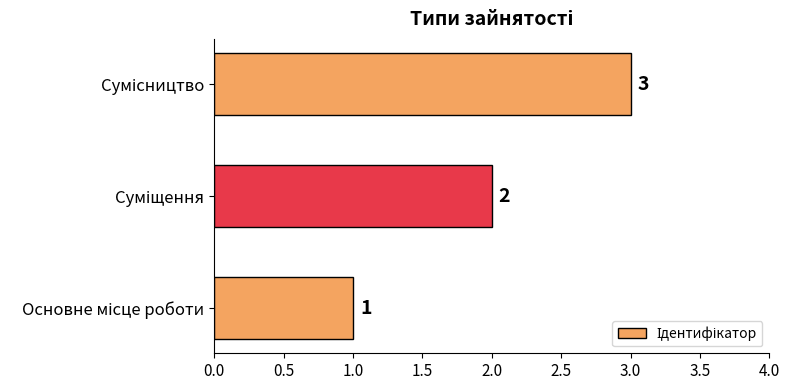

Count the values in the range 1 to 3.

3